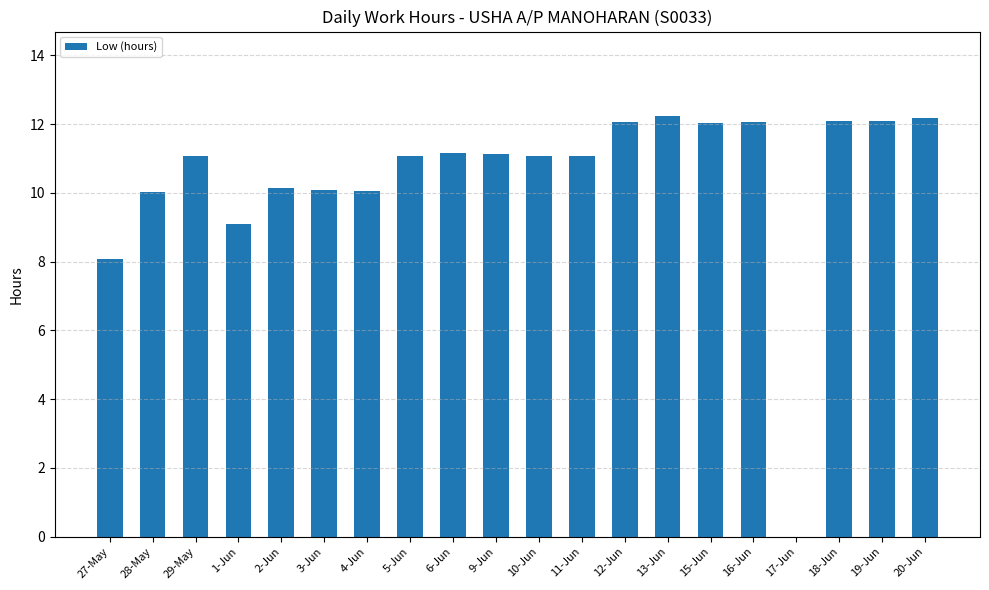

What is the maximum value shown in the chart?

12.2